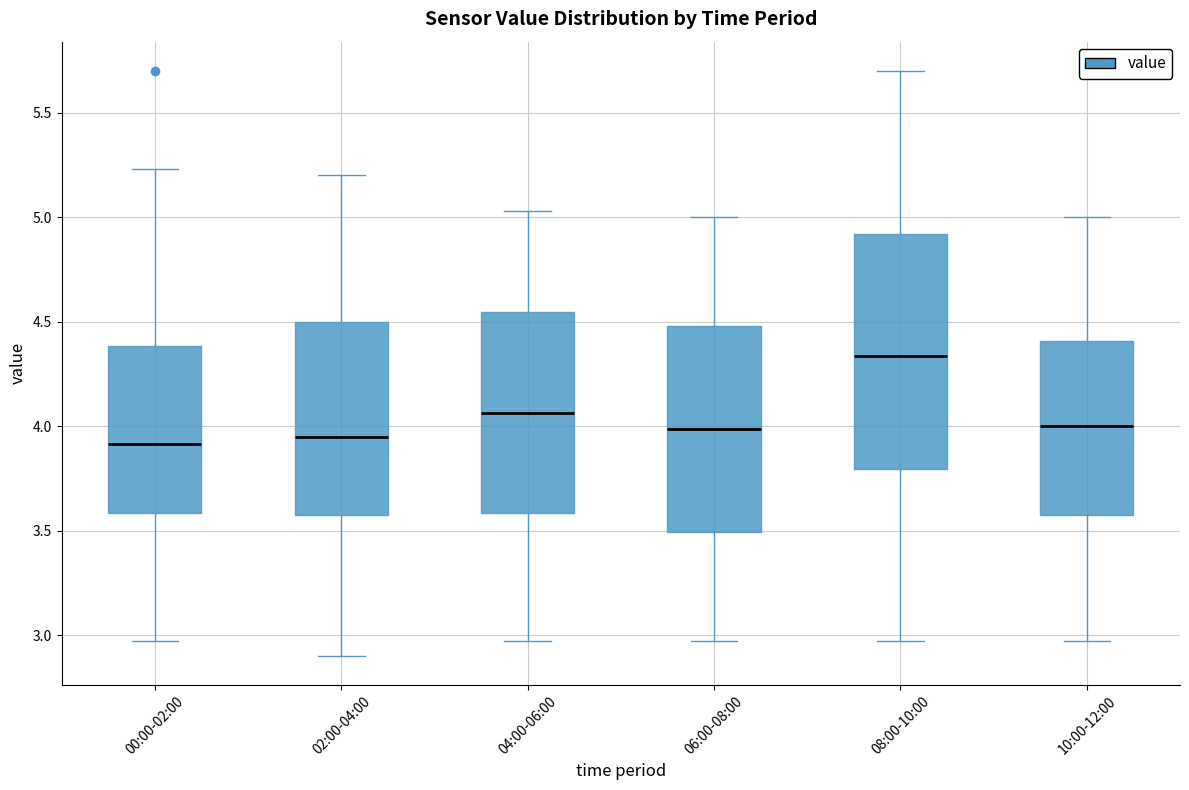

Which box is the tallest, from its lower edge to its upper edge?

08:00-10:00